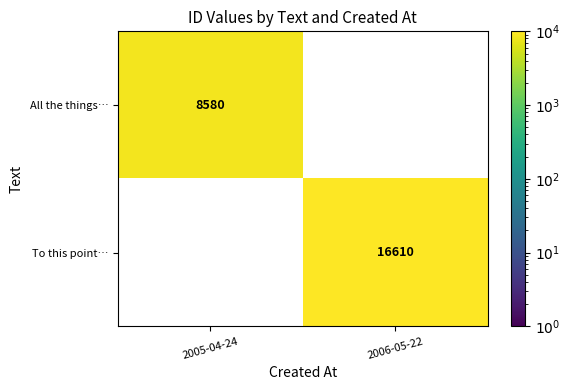

Which category has the lowest value across all series?

2005-04-24